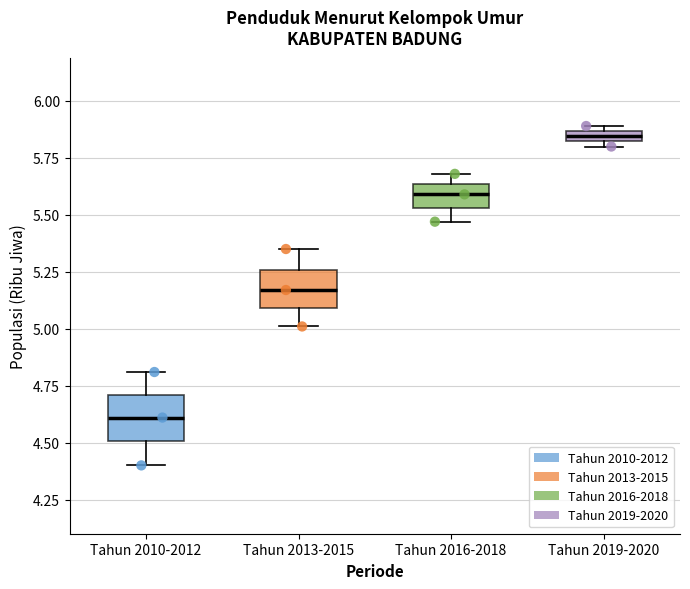

Where does the lower whisker of the box for Tahun 2010-2012 end on the y-axis? The values are not printed on the chart, so give them approximately, as read against the axis.

4.40